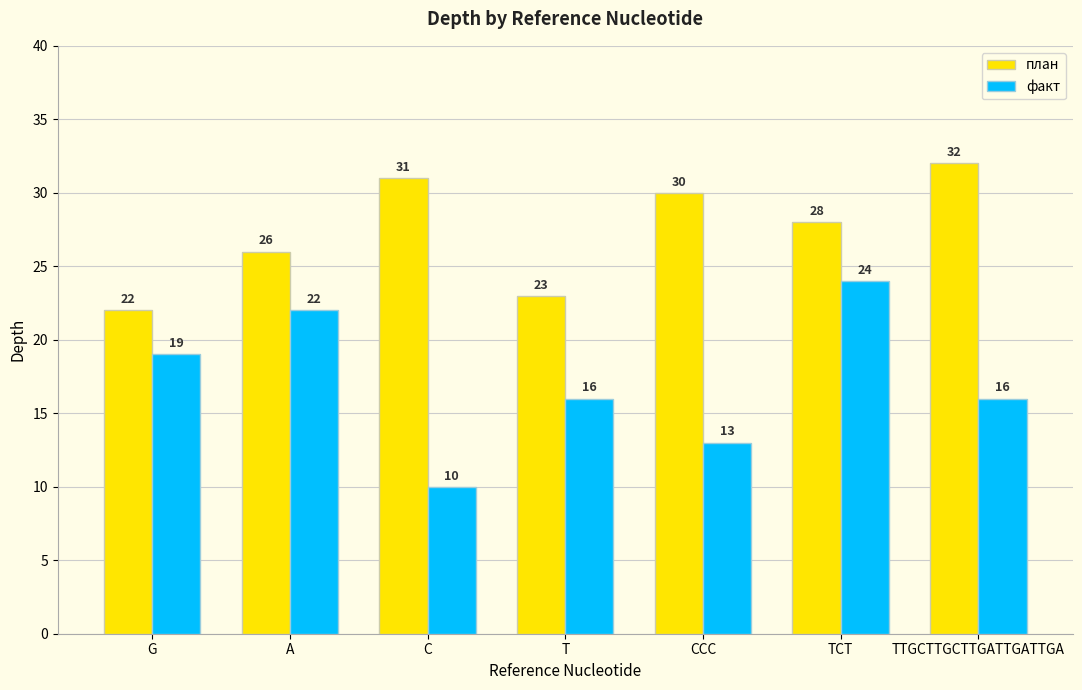

At which category is the sum across all series the highest?

TCT